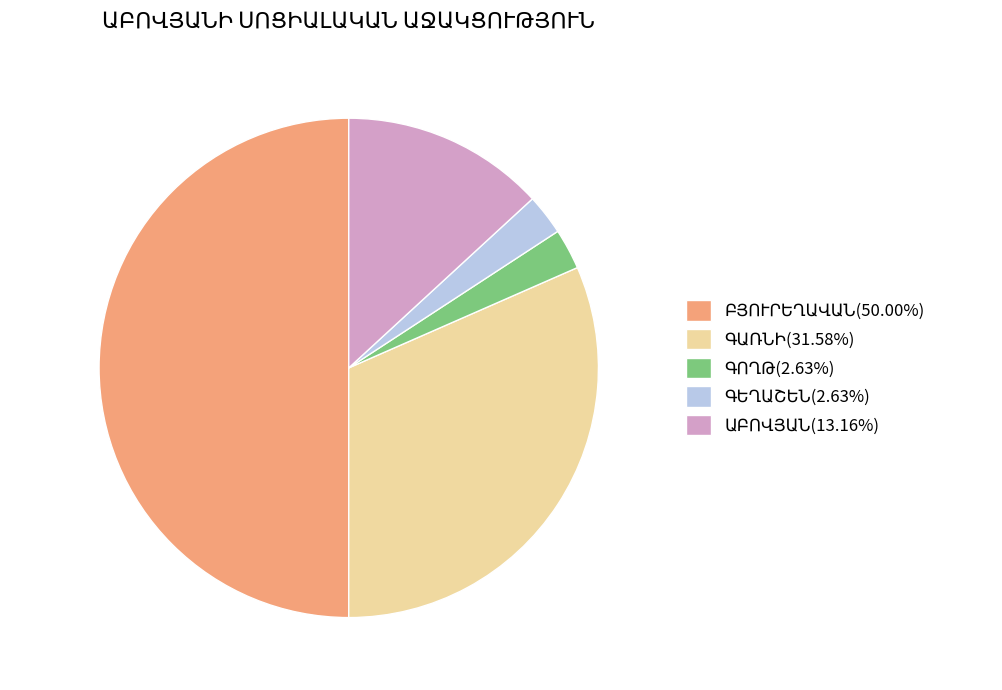

True or false: ԲՅՈՒՐԵՂԱՎԱՆ accounts for 37% of the total.

False